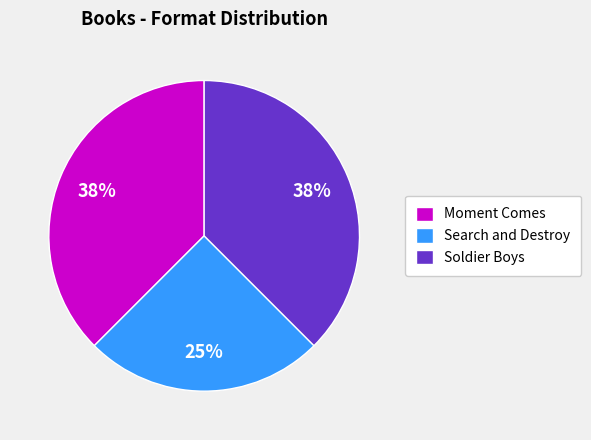

Is it true that Search and Destroy is 25% of the pie?

True